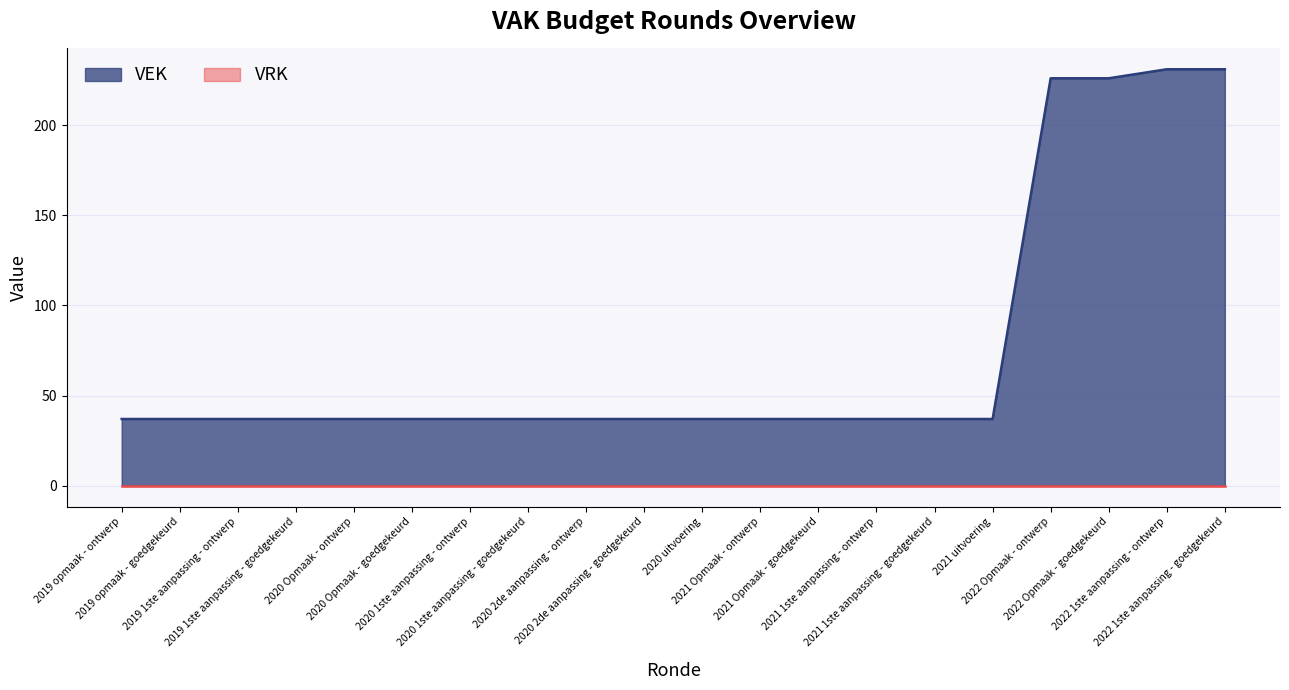

True or false: the data has more than 0 interior local peaks.

False